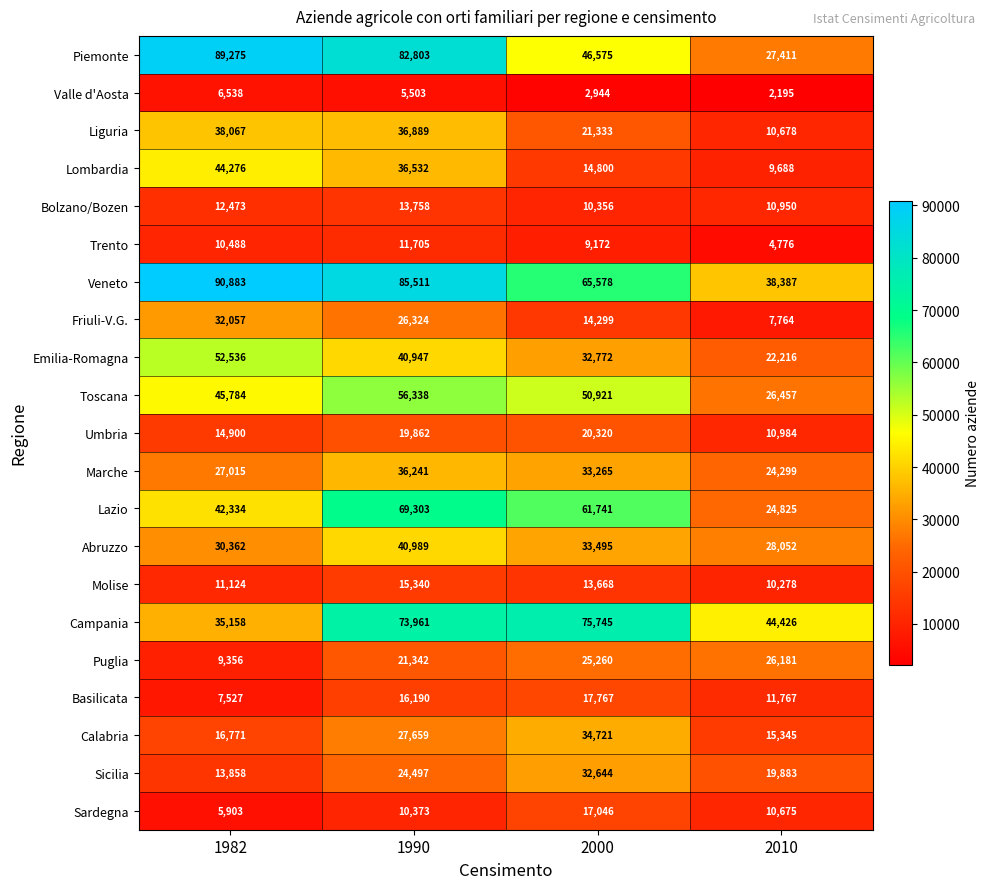

How many Friuli-V.G. values are between 14299 and 32057?

3